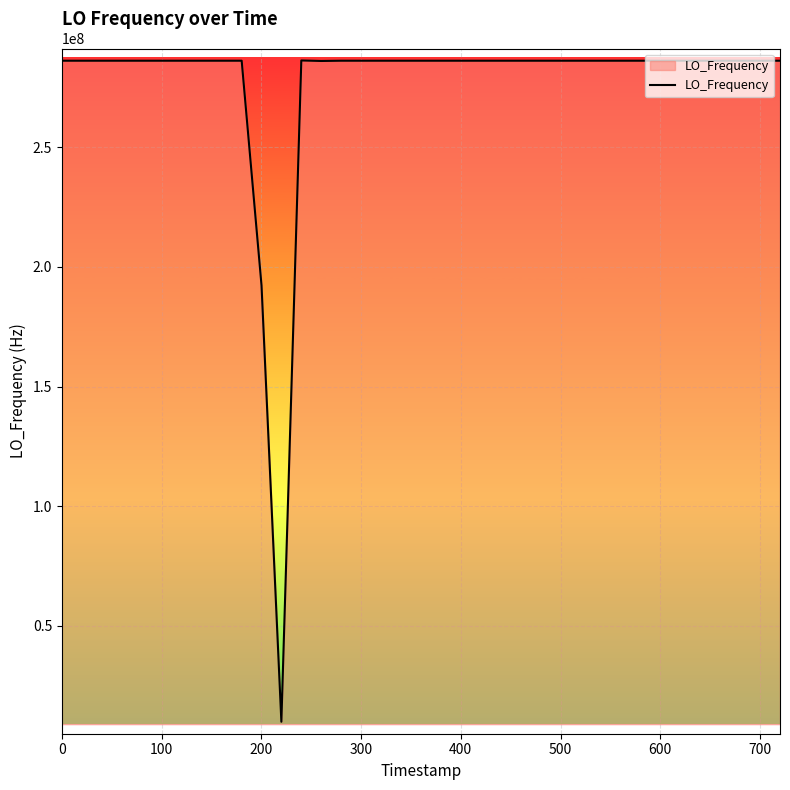

What is the maximum value shown in the chart?

286151842.9